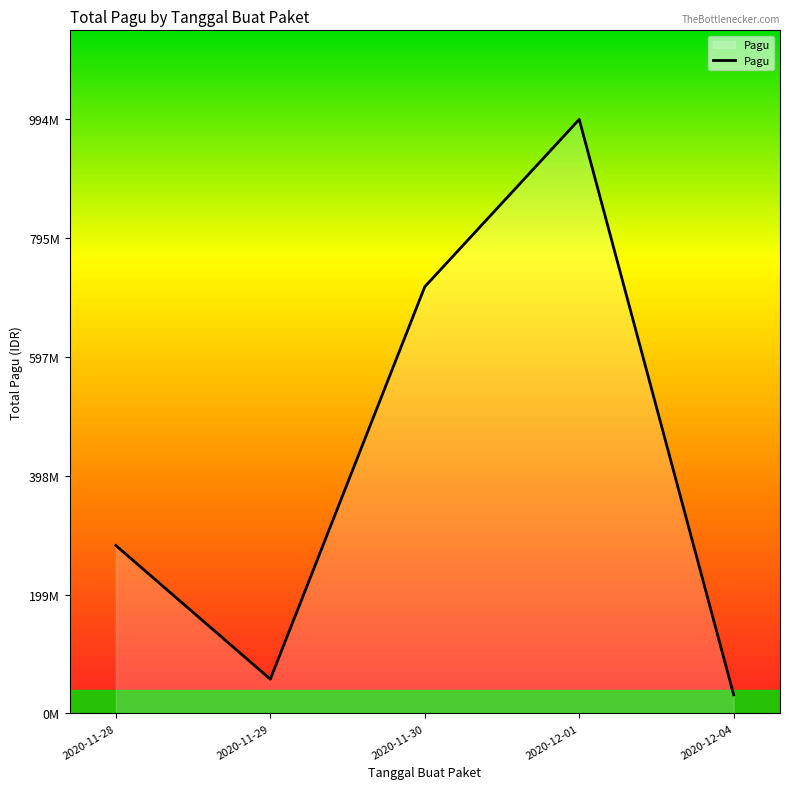

Is this an area chart (filled region under the line)?

Yes